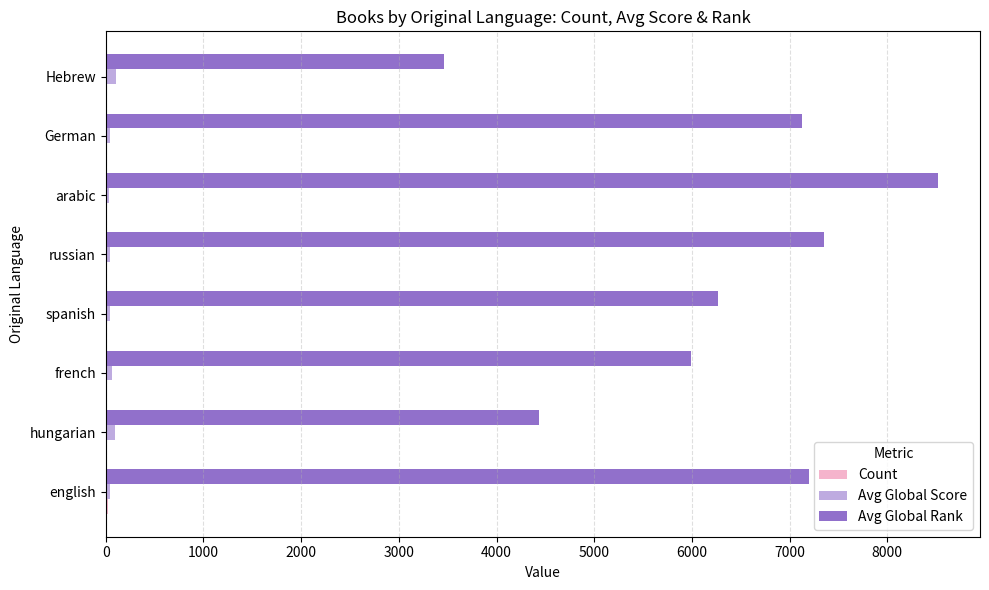

What is the sum of all Avg Global Score values?

480